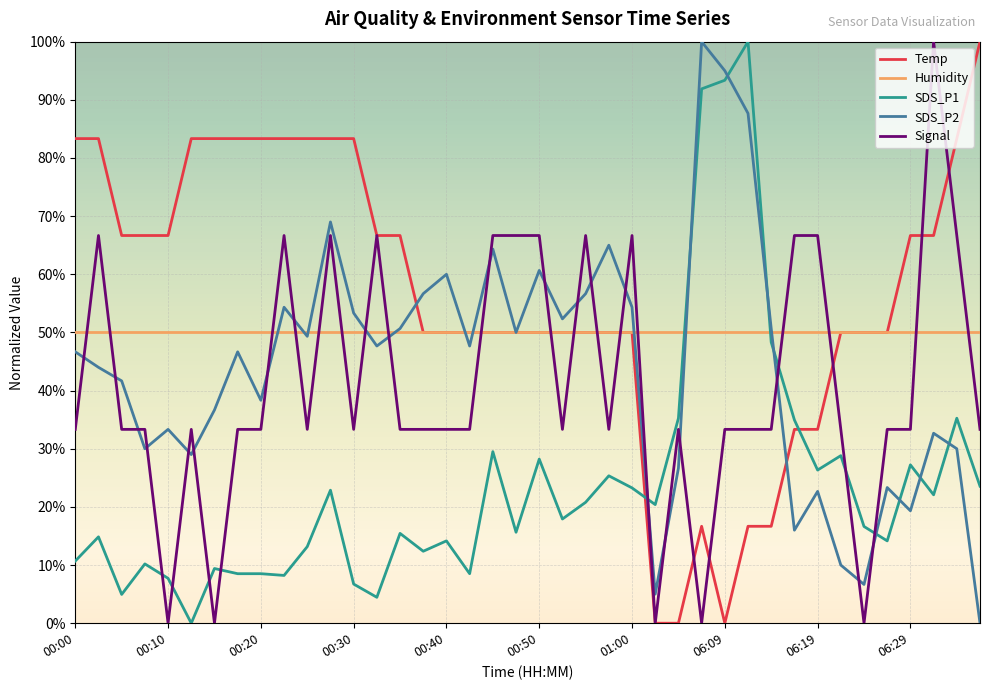

Which series has the largest total across all categories?

Temp